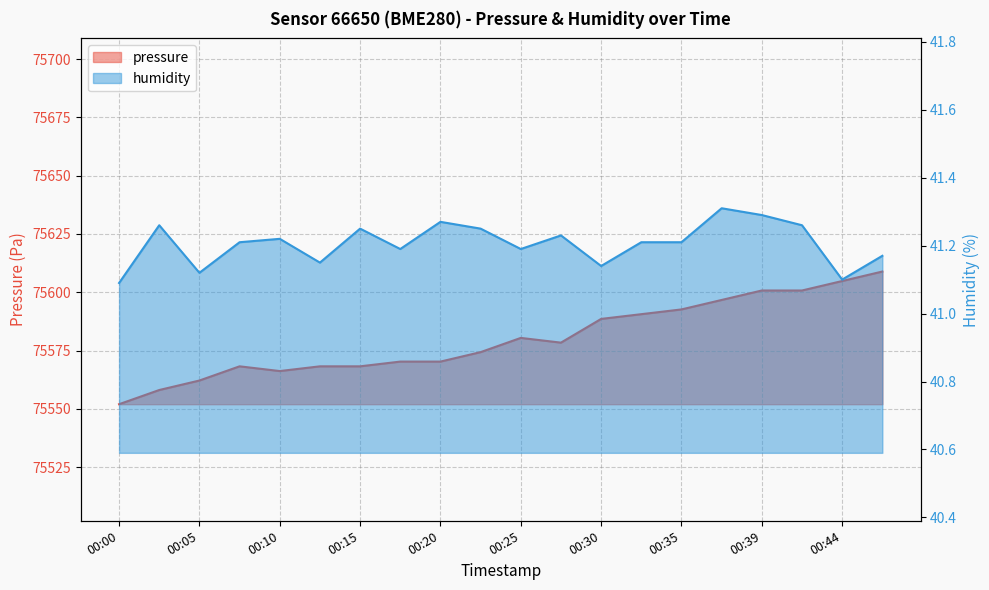

List the series in order of their peak value, highest first.

pressure, humidity